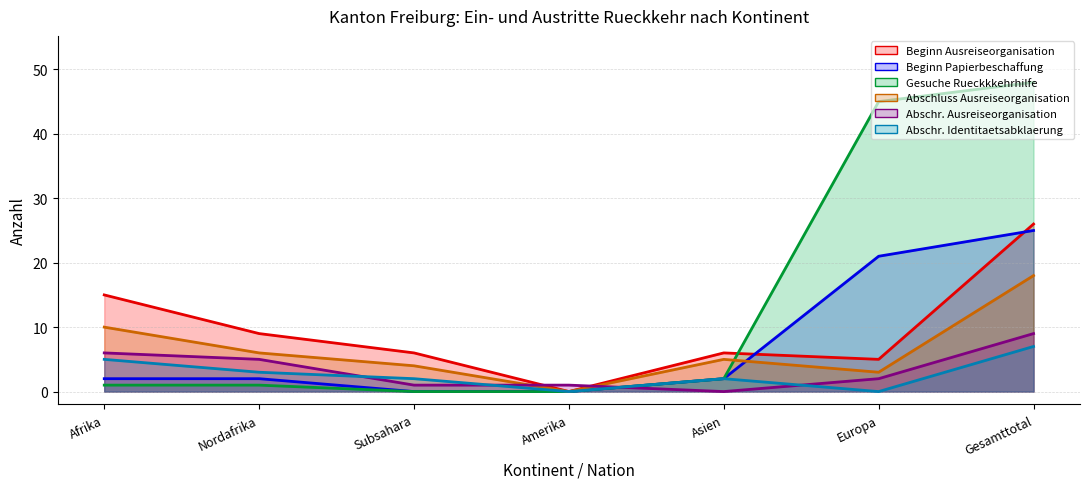

Which series has the largest range (max minus min)?

Gesuche Rueckkkehrhilfe